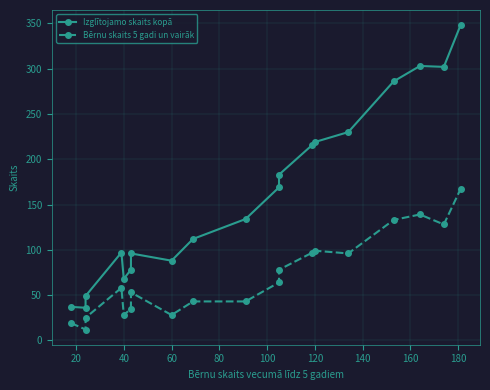

How many interior local peaks does the Bērnu skaits 5 gadi un vairāk series have?

4